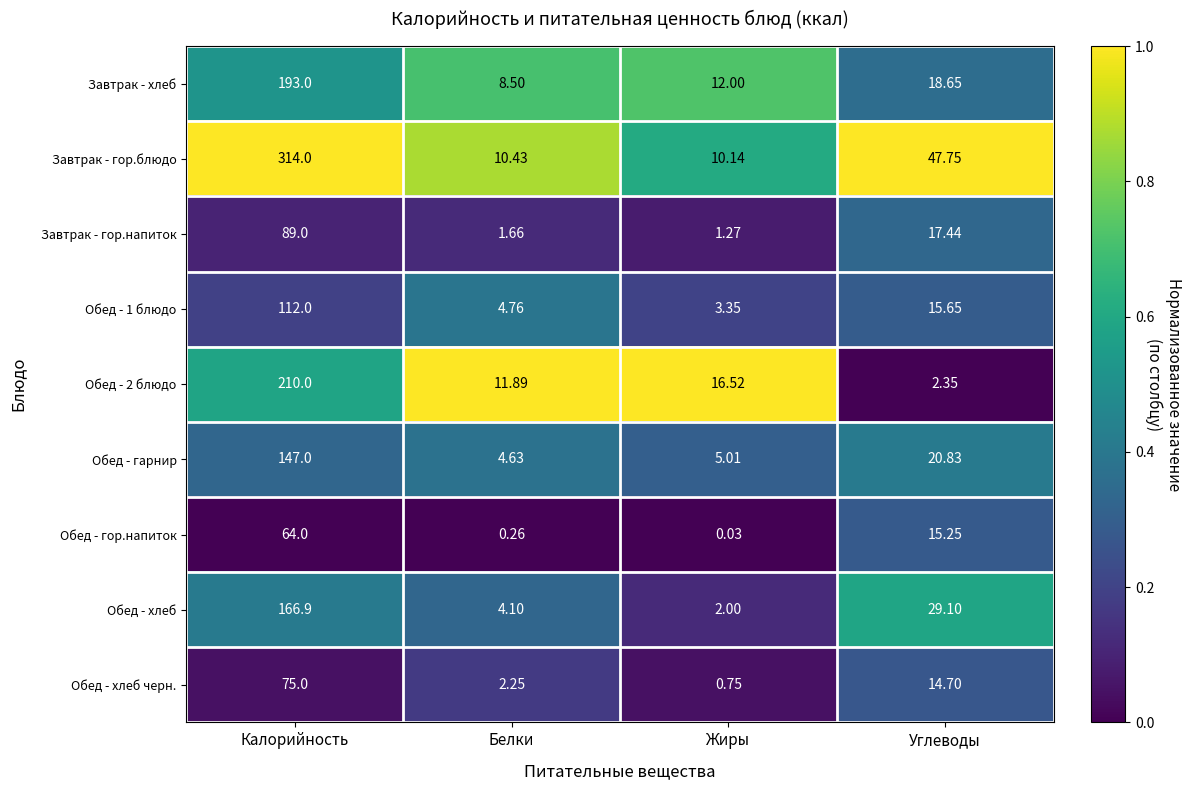

Rank the categories by Обед - гор.напиток value from lowest to highest.

Жиры, Белки, Углеводы, Калорийность